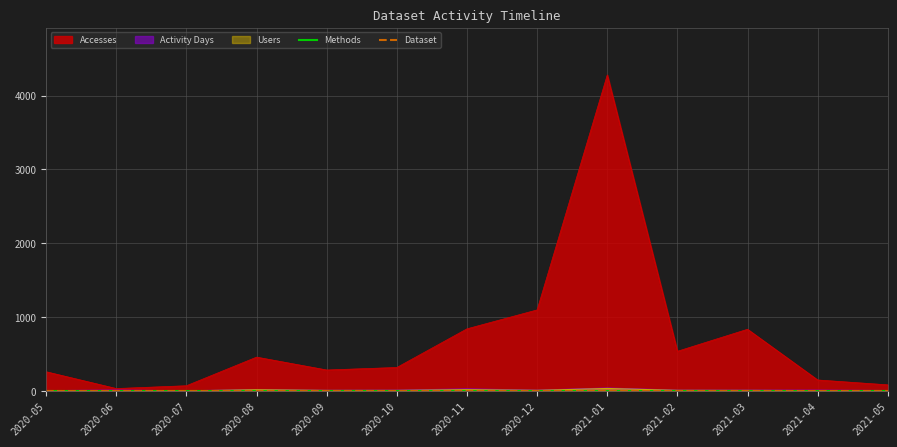

Read the Dataset value at 2021-04.

1